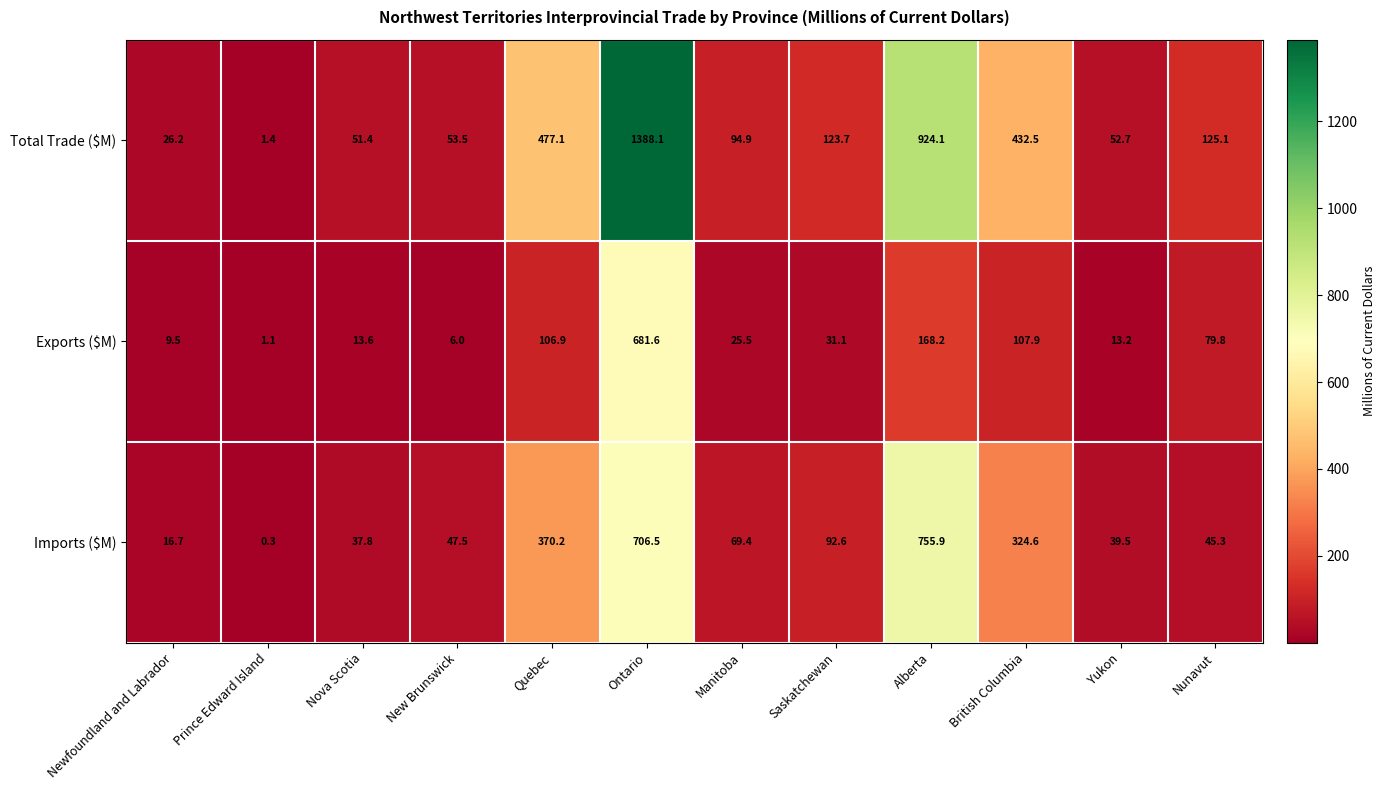

What is the minimum value shown in the chart?

0.3